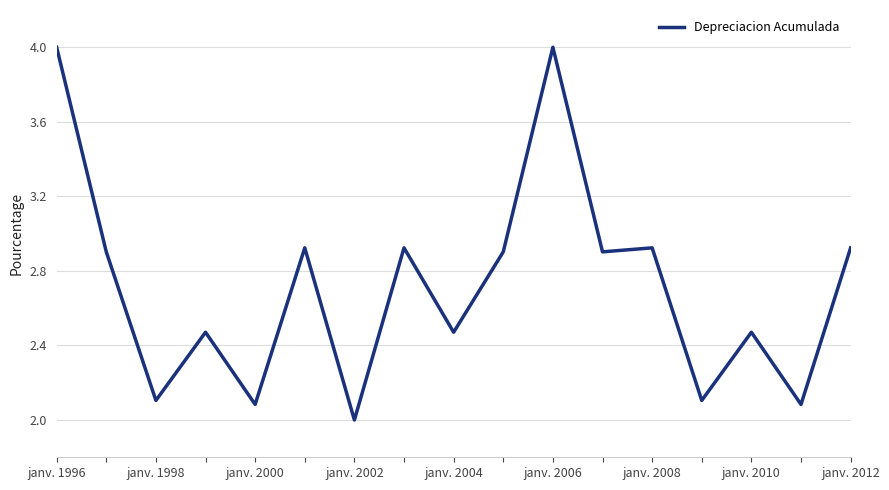

What is the maximum value shown in the chart?

4.0